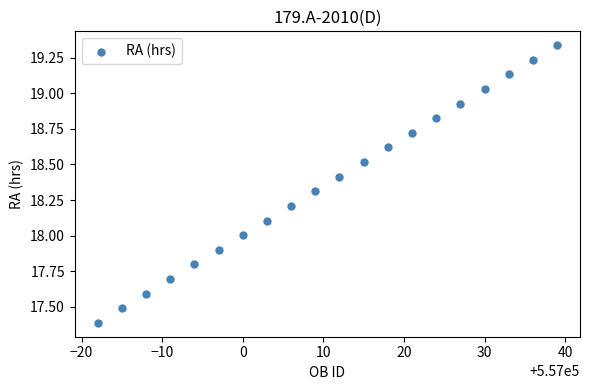

What is the range of Y values (max minus min)?

1.9